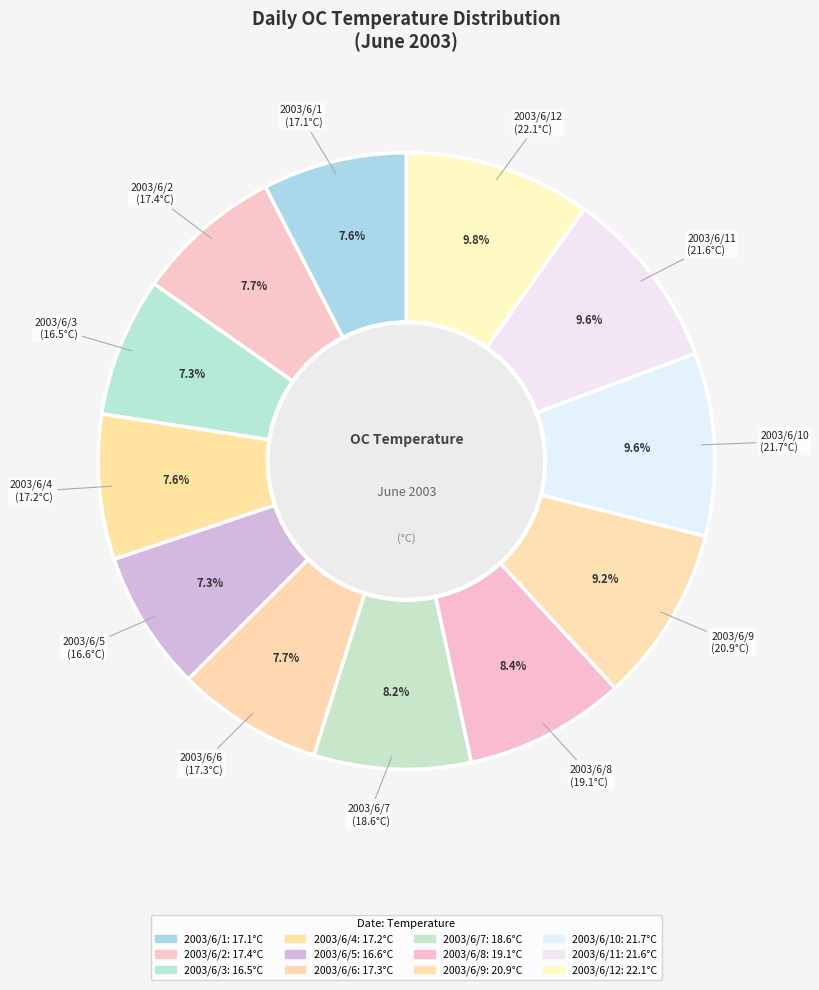

How many slices are in this pie chart?

12